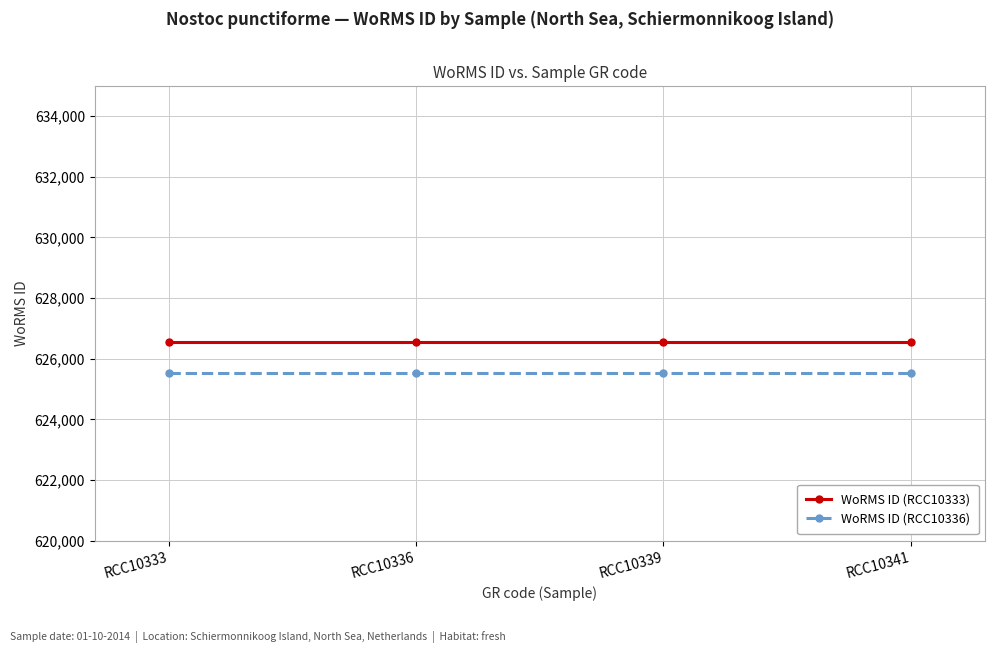

True or false: WoRMS ID (RCC10333) and WoRMS ID (RCC10336) cross at least once.

False